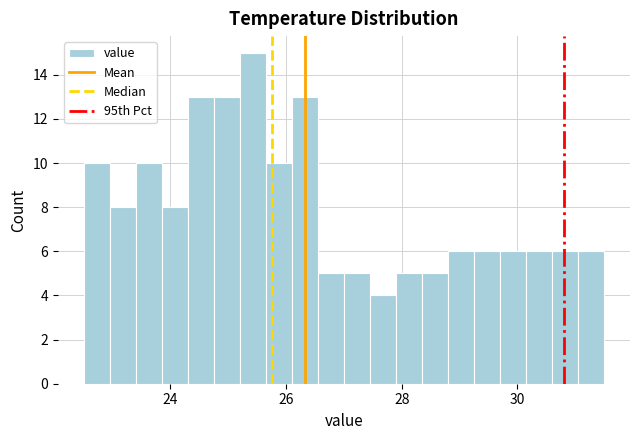

Read against the x-axis, roughly where is the centre of the tallest bar?

25.4